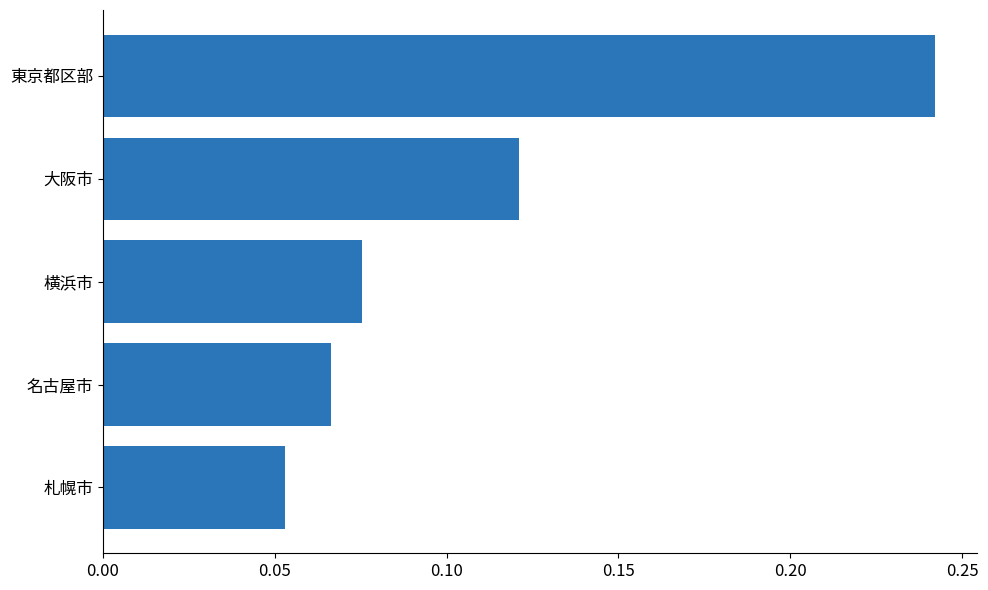

What is the sum of all values?

0.6